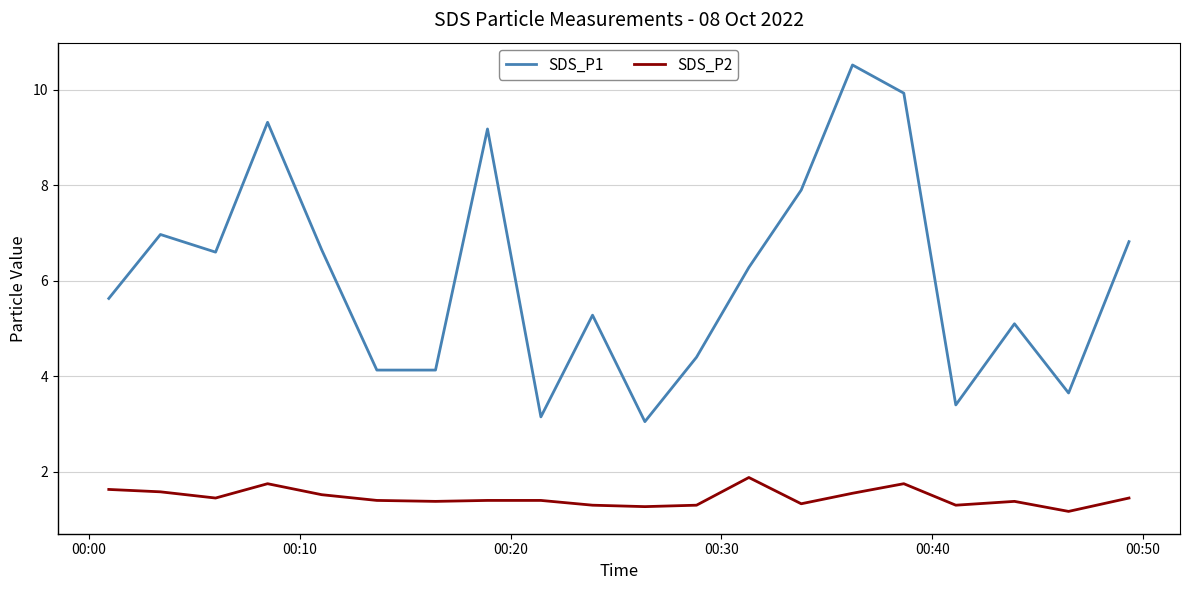

What is the highest value of the SDS_P2 series?

1.9